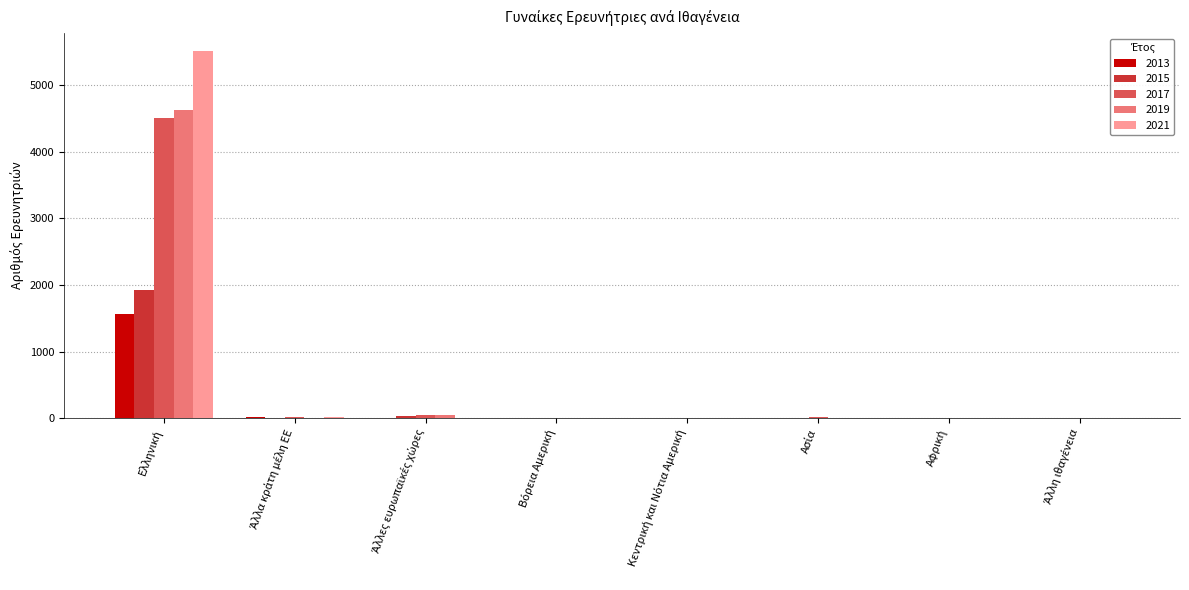

What is the greatest value displayed?

5510